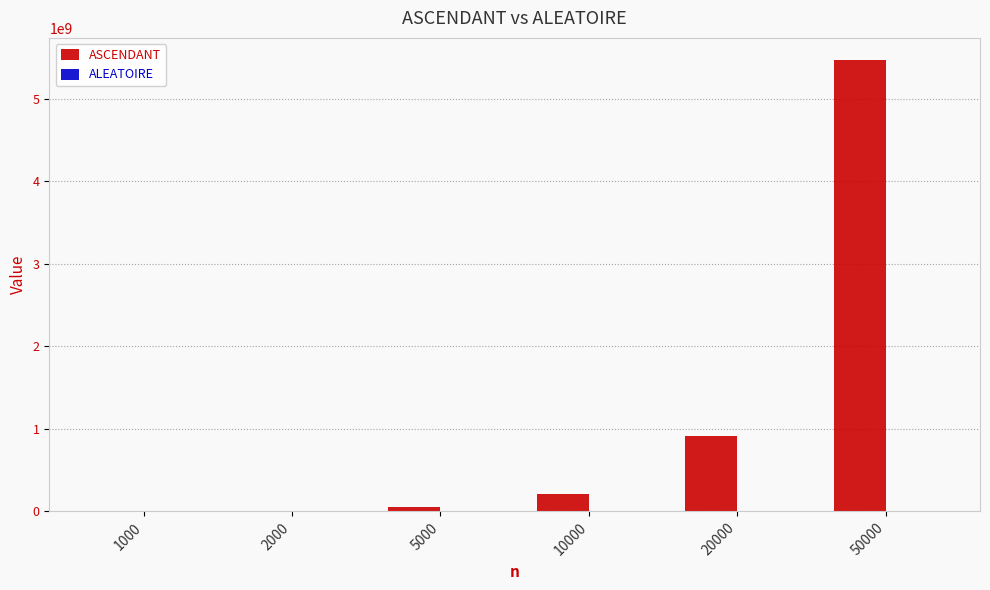

Which series has the largest total across all categories?

ASCENDANT